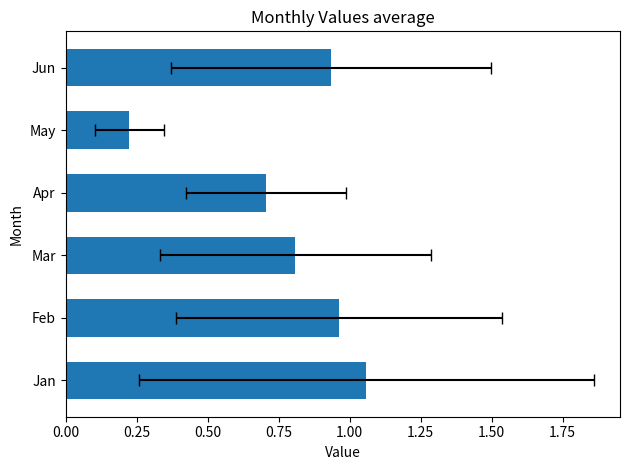

What position from the left is 0.25?

2